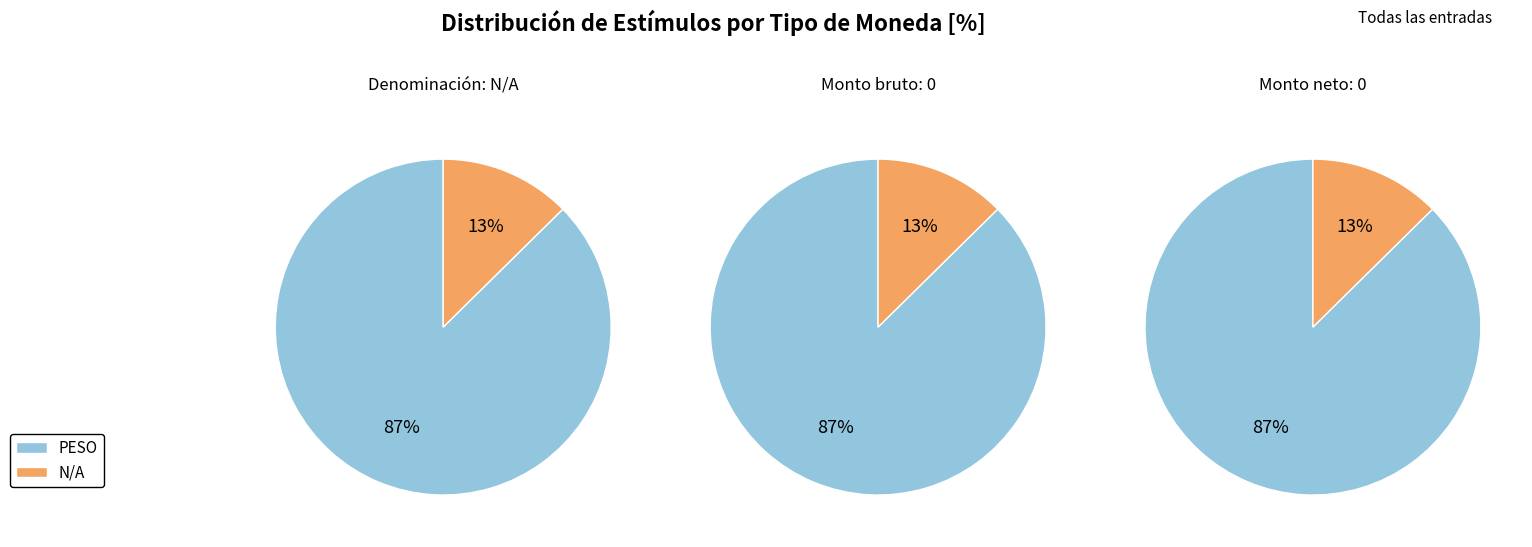

What is the total percentage of PESO and N/A?

100.0%